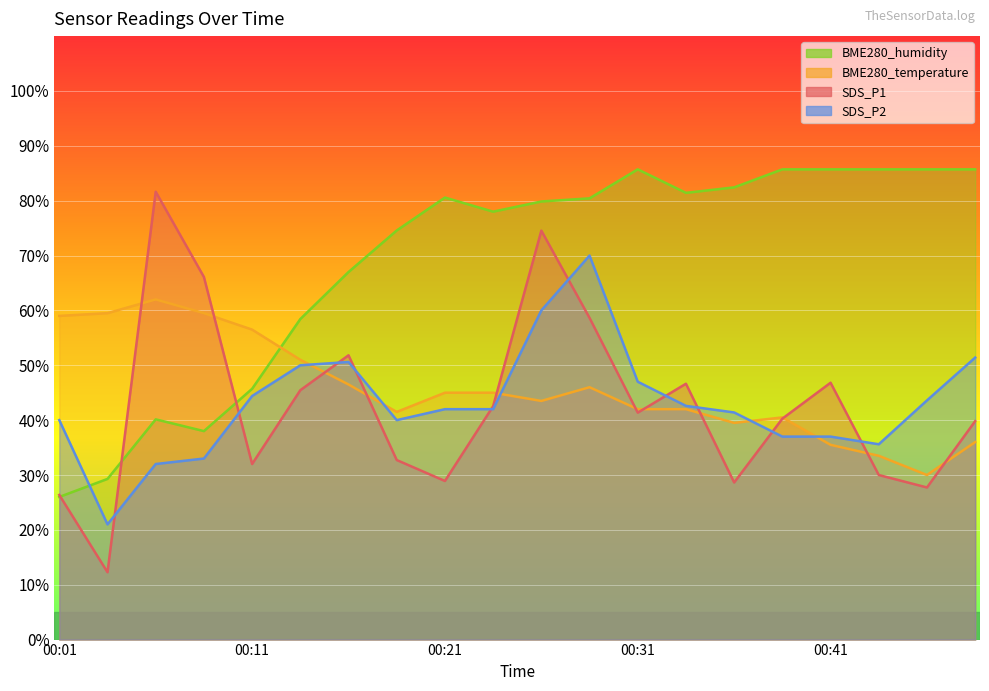

What is the total value across all series at 00:43?

184.8